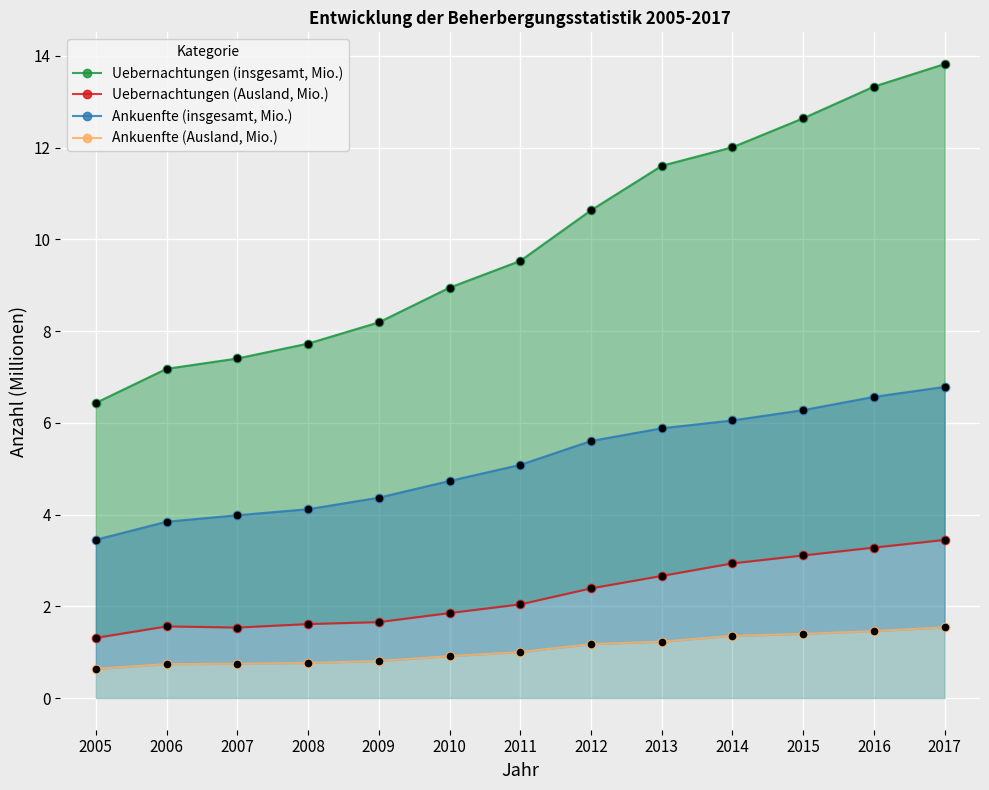

Is the value of Ankuenfte (Ausland, Mio.) at 2010 greater than the value of Uebernachtungen (insgesamt, Mio.) at 2009?

No